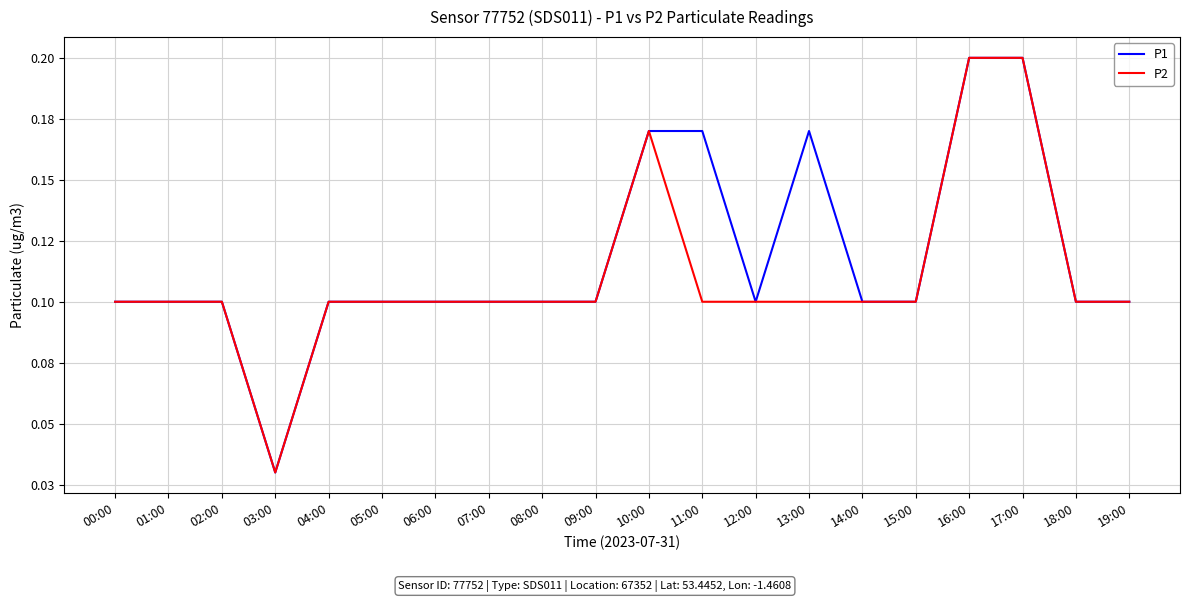

What position from the left is 01:00?

2